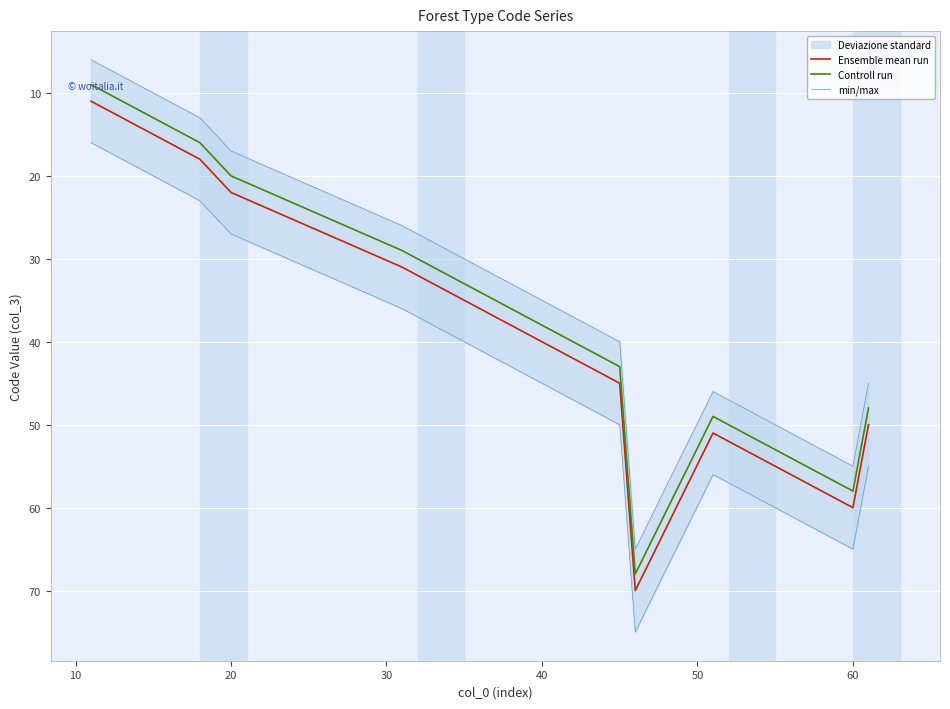

What is the maximum value shown in the chart?

75